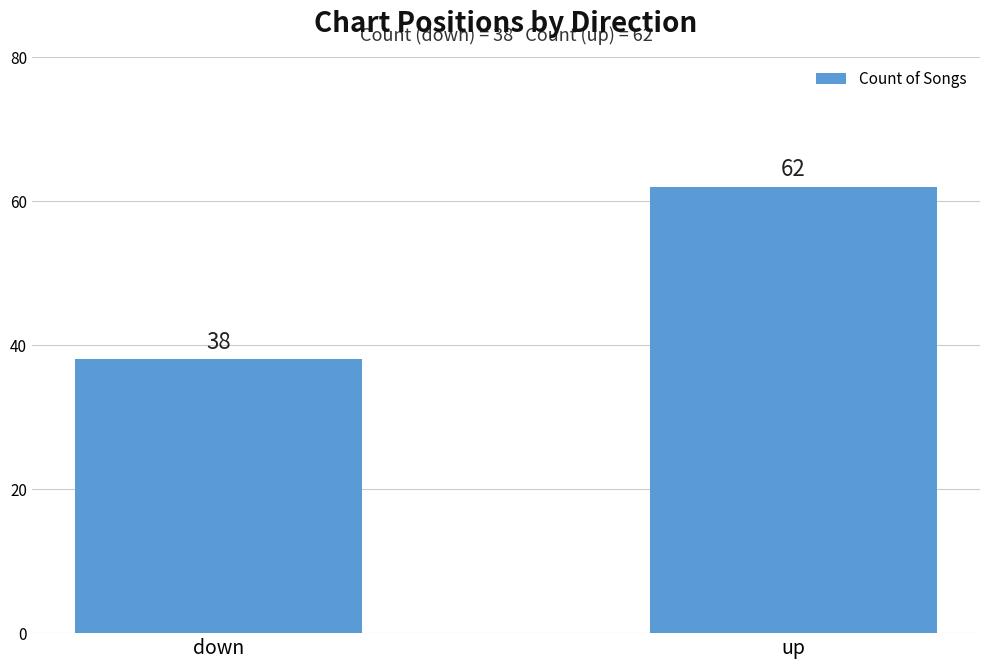

What is the difference between the maximum and minimum values?

24